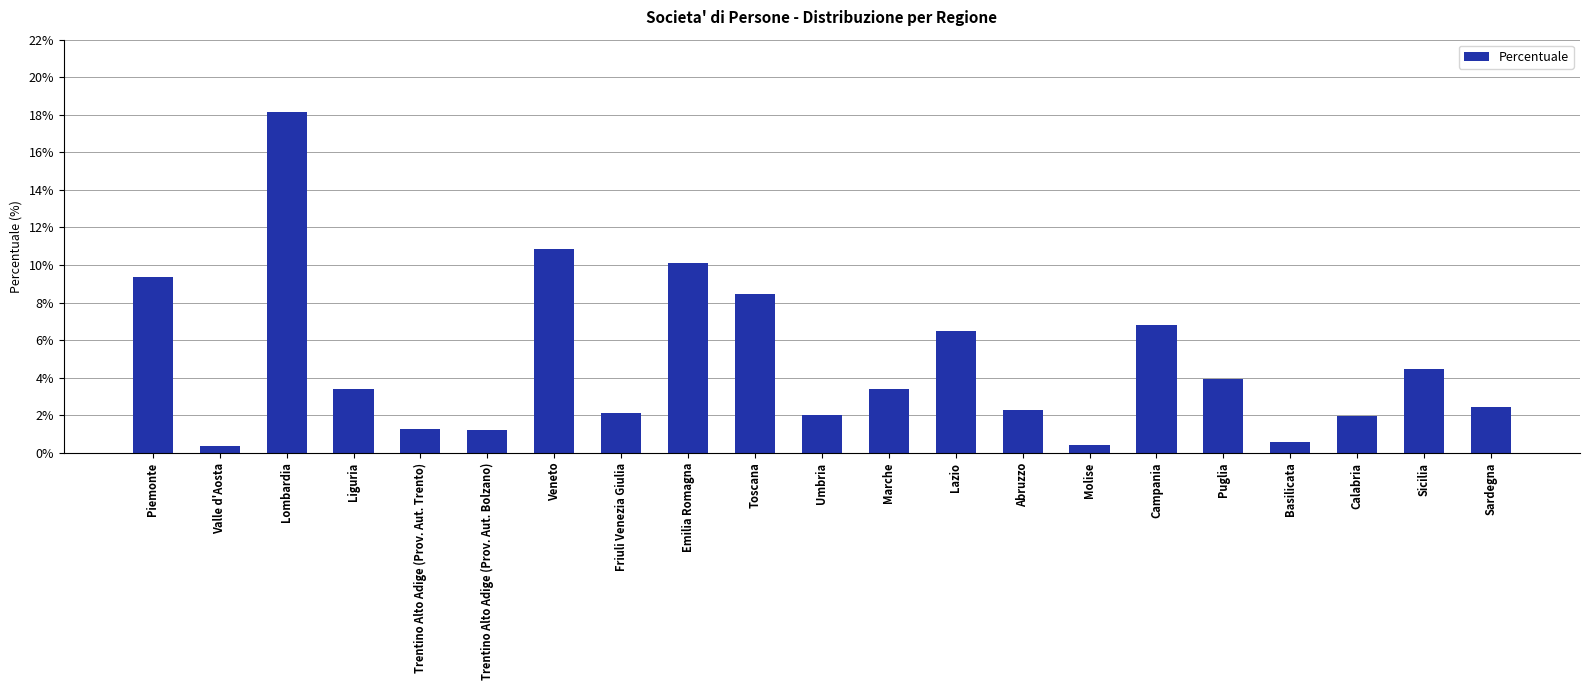

How many data points are less than 3?

10